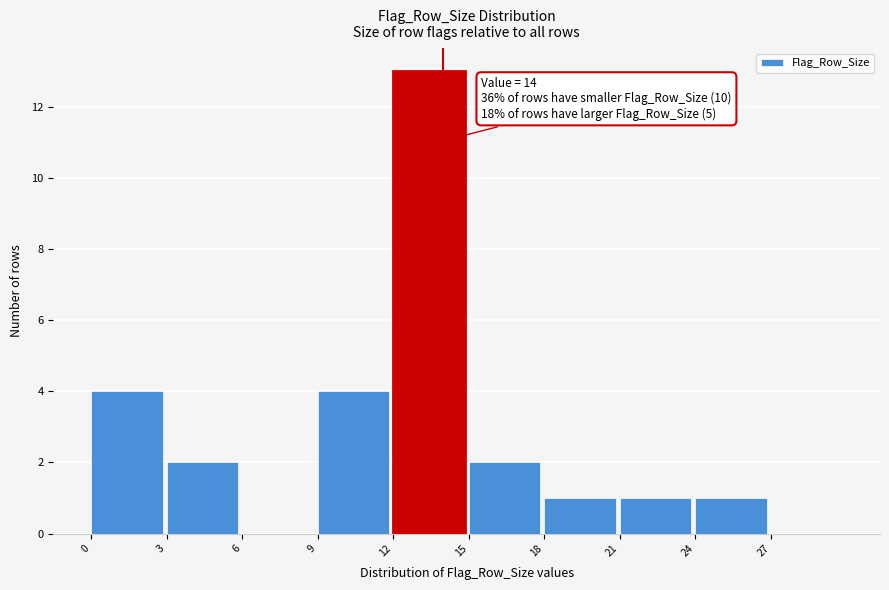

Over which range of the x-axis is the bar tallest?

12 to 15